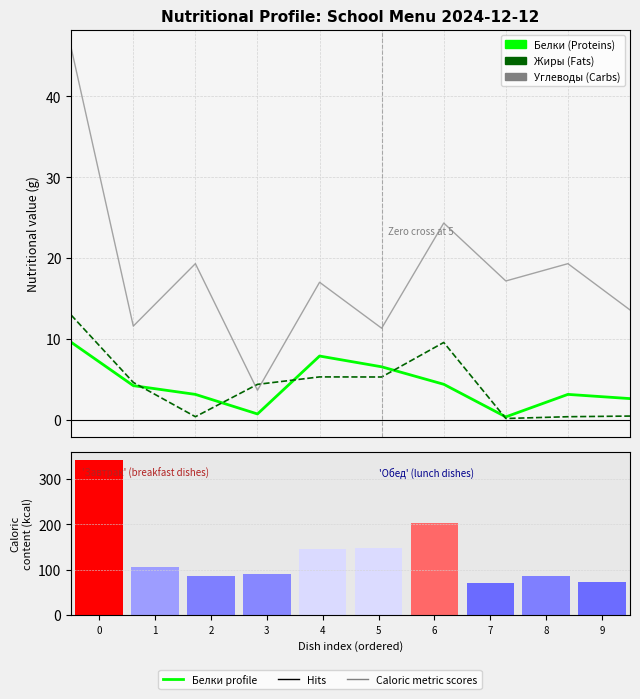

Is the value of Жиры (Fats) at 6 greater than the value of Калорийность (Calories) at 8?

No